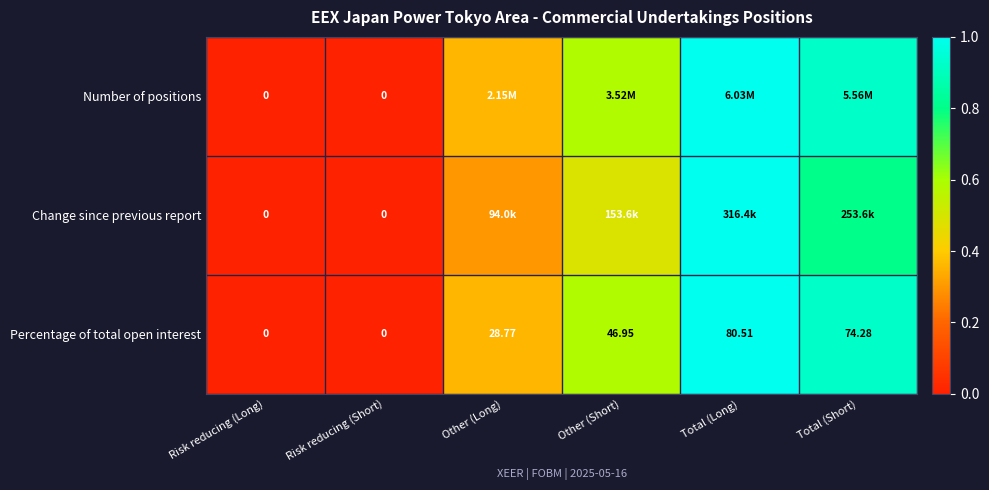

Where does the Percentage of total open interest series first go above 46?

Other (Short)